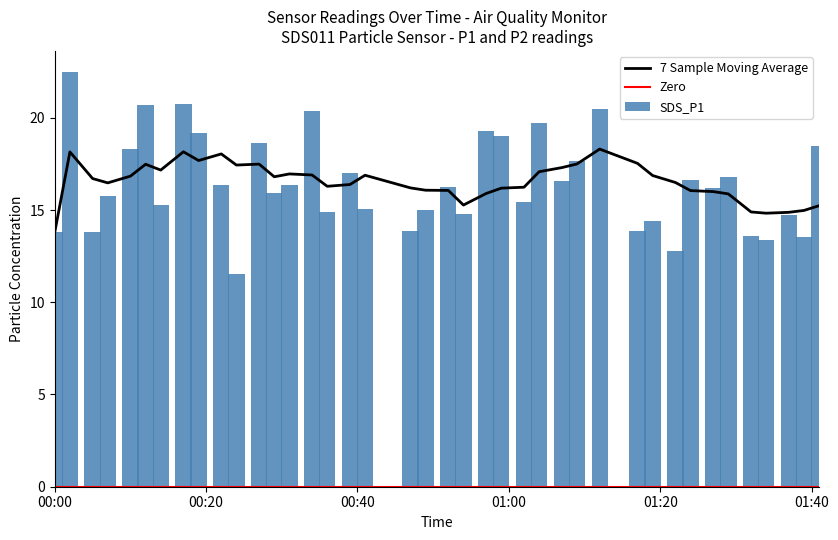

Reading right to left, what are all the values shown in this chart?

18.4	13.5	14.7	13.4	13.6	16.8	16.2	16.6	12.8	14.4	13.8	20.4	17.6	16.6	19.7	15.4	19.0	19.3	14.8	16.3	15.0	13.8	15.1	17.0	14.9	20.4	16.4	15.9	18.6	11.6	16.3	19.2	20.8	15.3	20.7	18.3	15.8	13.8	22.5	13.8